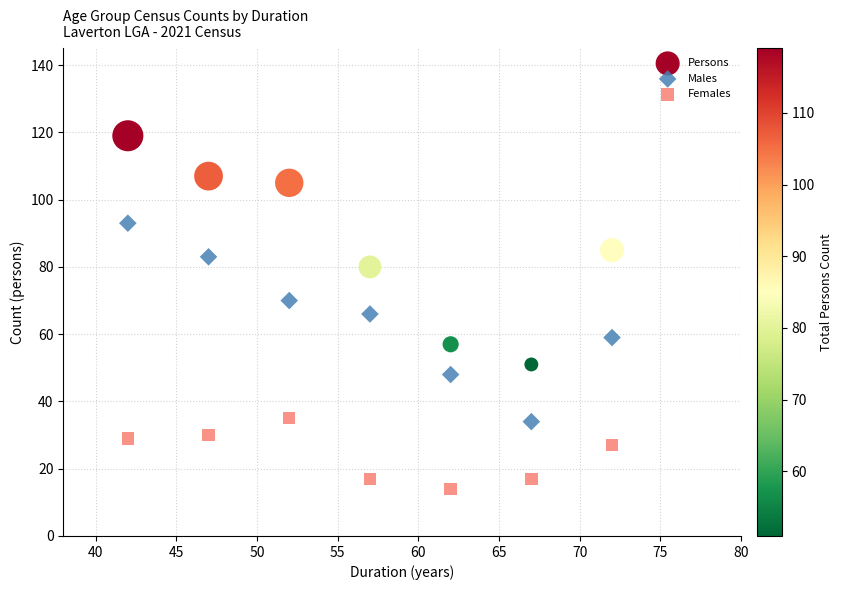

Across all data points, what is the range of Y values (max minus min)?

105